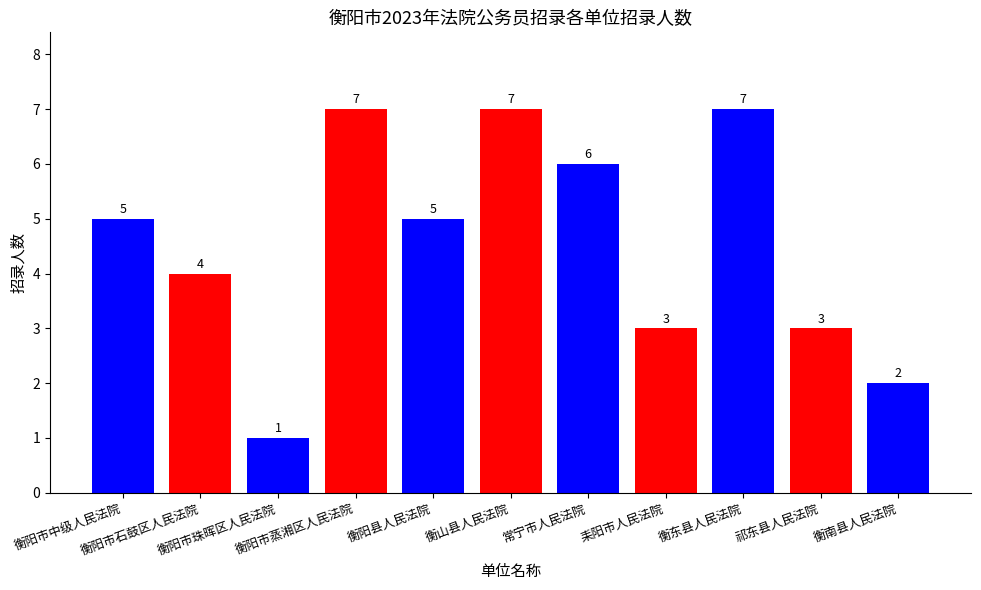

Count the number of data series in this chart.

1